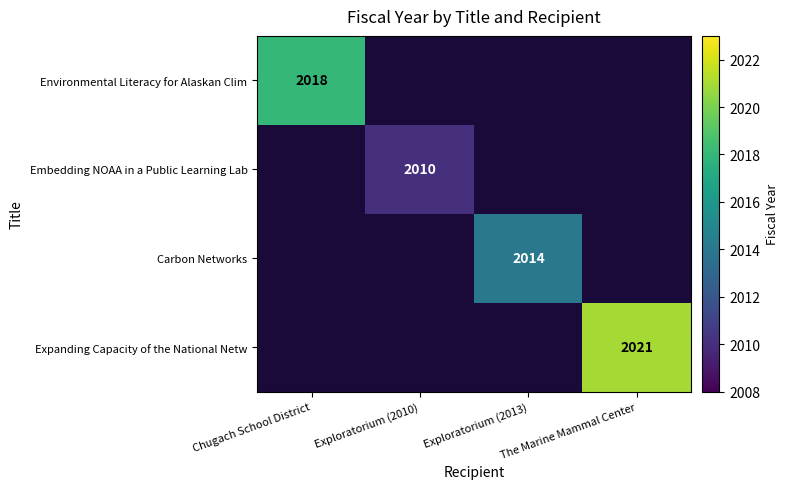

True or false: Environmental Literacy for Alaskan Clim has a value of 3076 at Chugach School District.

False